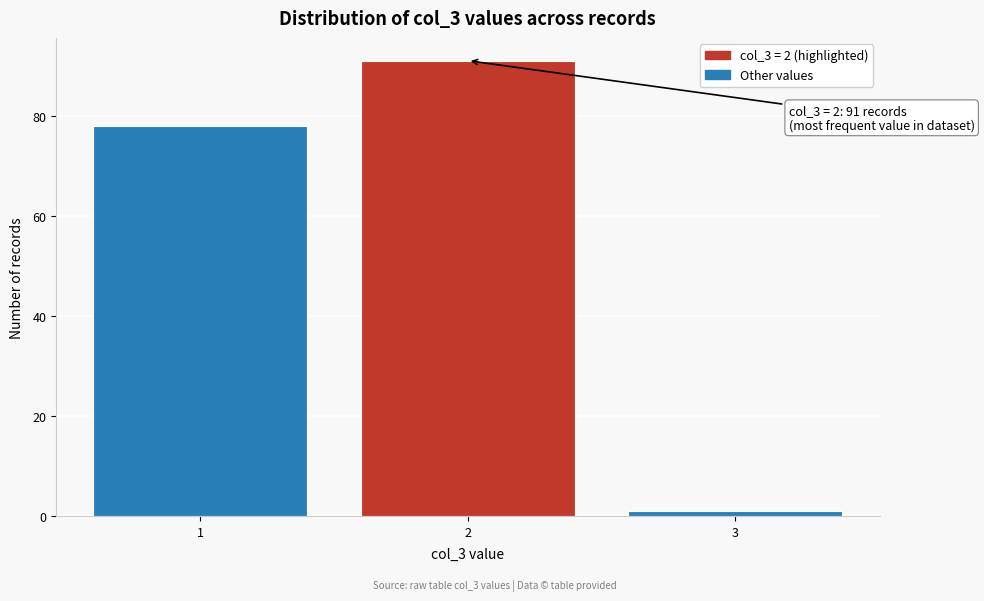

Reading left to right, what are all the values shown in this chart?

78	91	1